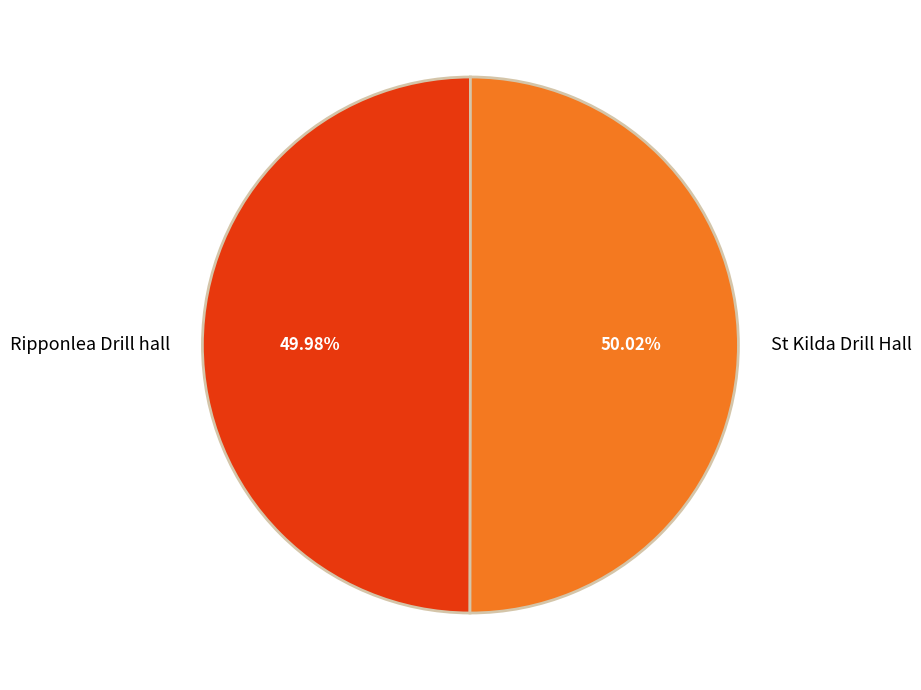

What is the ratio of the value at St Kilda Drill Hall to the value at Ripponlea Drill hall?

1.0